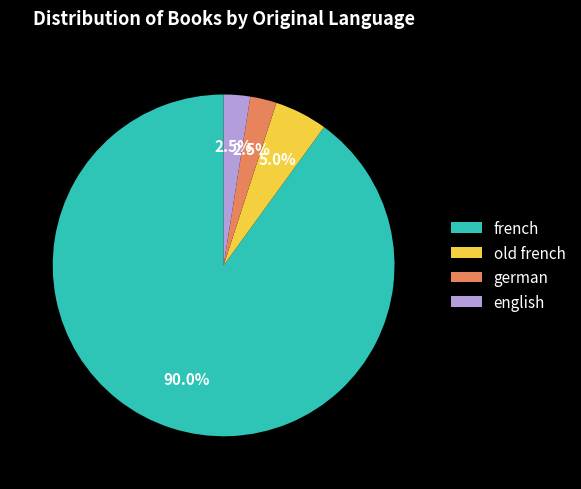

Which slice is the largest?

french